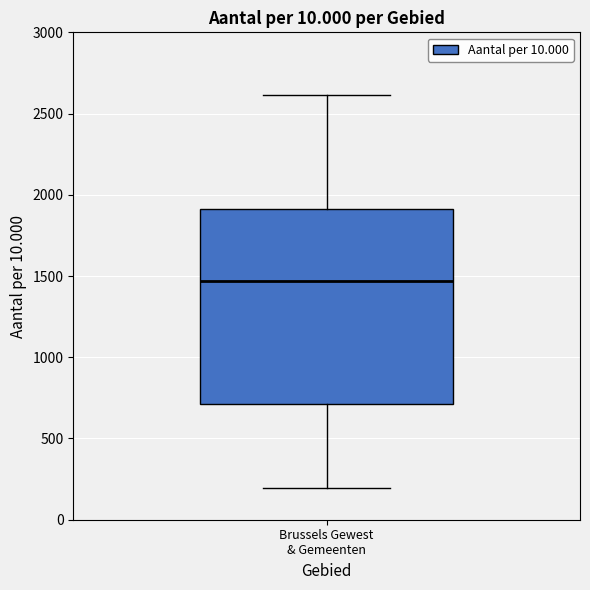

Read this box plot against the y-axis: the position of the median line, the range covered by the box, and the ends of both whiskers. The values are not printed on the chart, so give them approximately, as read against the axis.

median 1450, box 700 to 1900, whiskers 200 to 2600